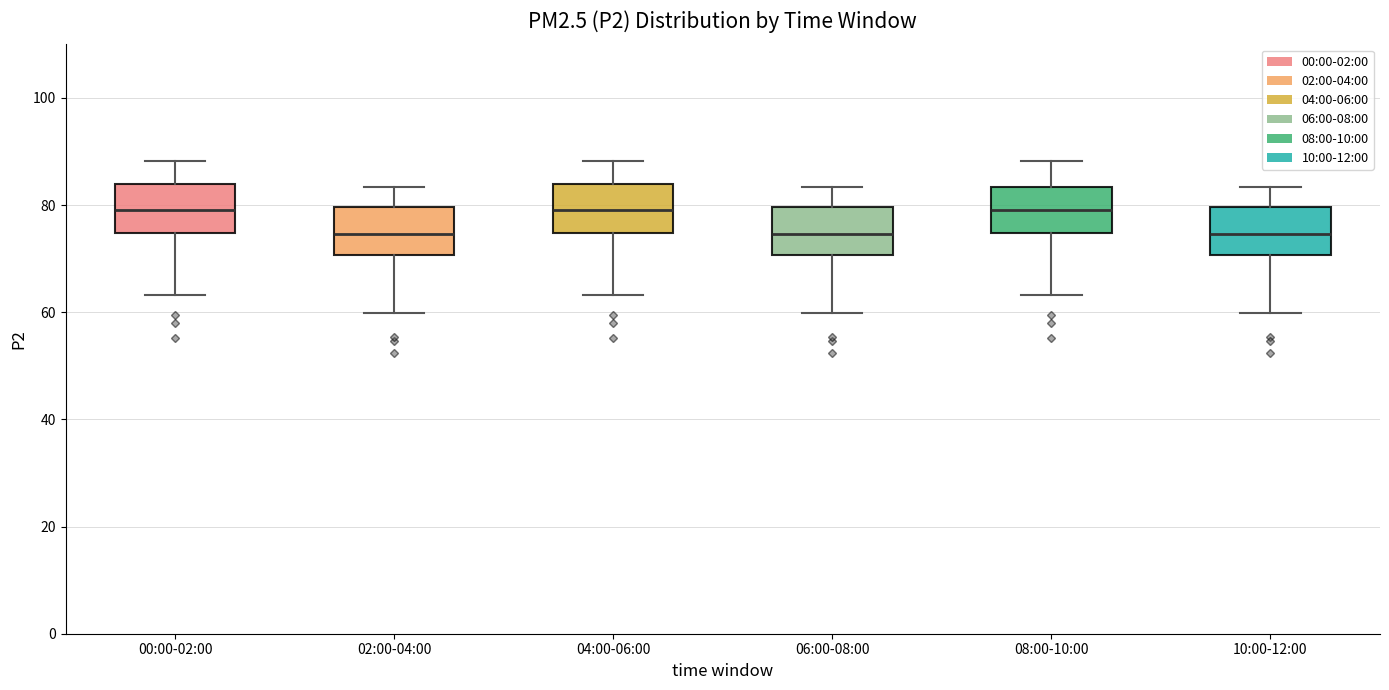

Reading left to right, transcribe this box plot: for each box, give where its median line is, the range the box spans, and where its two whiskers end, as read against the y-axis. The values are not printed on the chart, so give them approximately, as read against the axis.

00:00-02:00: median 80, box 74 to 84, whiskers 64 to 88
02:00-04:00: median 74, box 70 to 80, whiskers 60 to 84
04:00-06:00: median 80, box 74 to 84, whiskers 64 to 88
06:00-08:00: median 74, box 70 to 80, whiskers 60 to 84
08:00-10:00: median 80, box 74 to 84, whiskers 64 to 88
10:00-12:00: median 74, box 70 to 80, whiskers 60 to 84